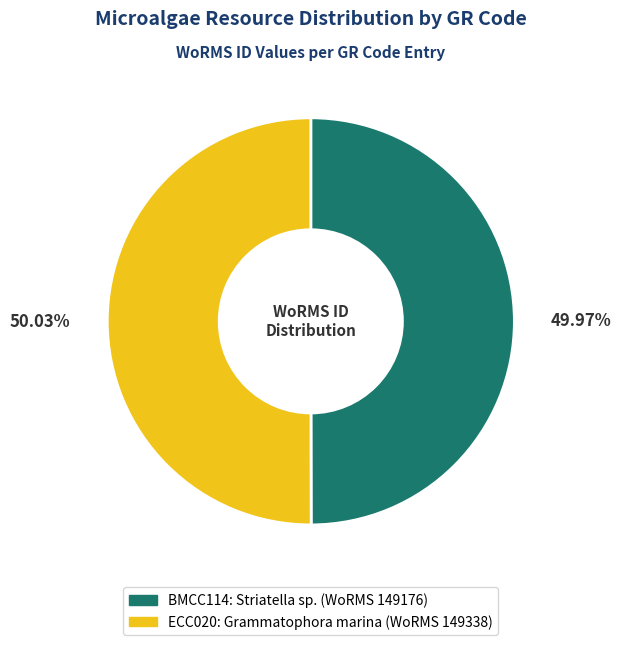

Is there a majority slice in this chart?

Yes